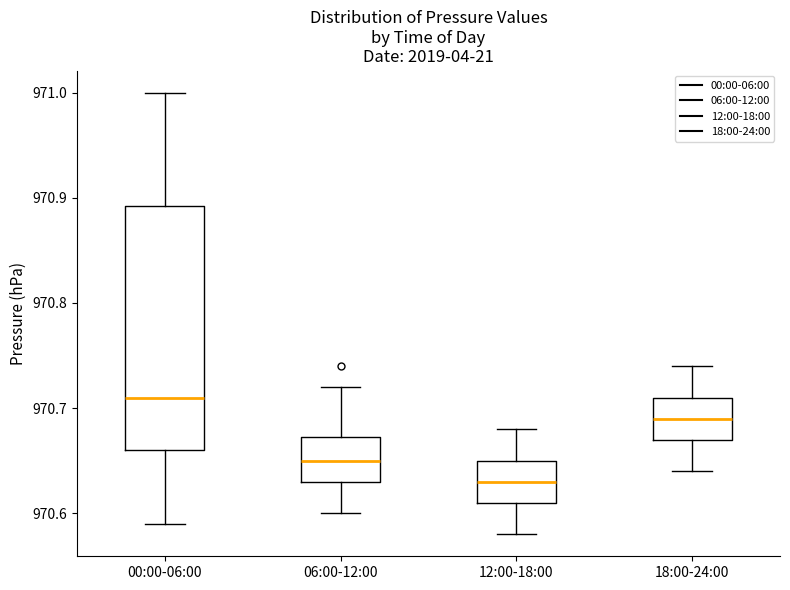

Comparing the boxes themselves (not the whiskers), which one is the tallest?

00:00-06:00